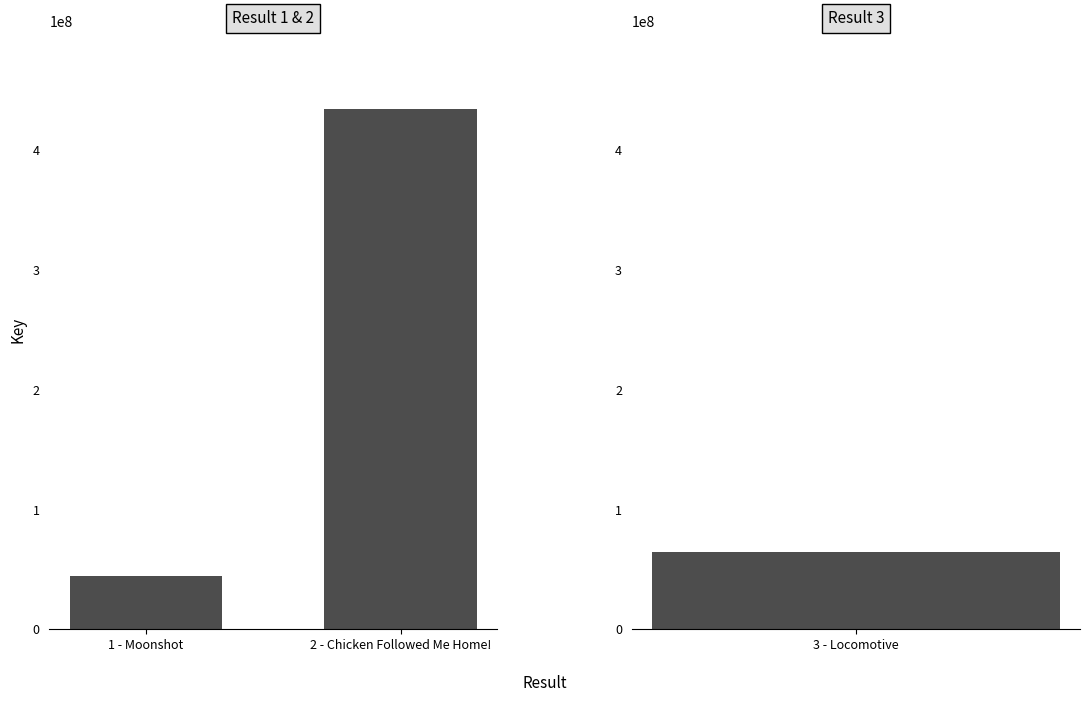

What is the difference between the maximum and minimum values?

389471064